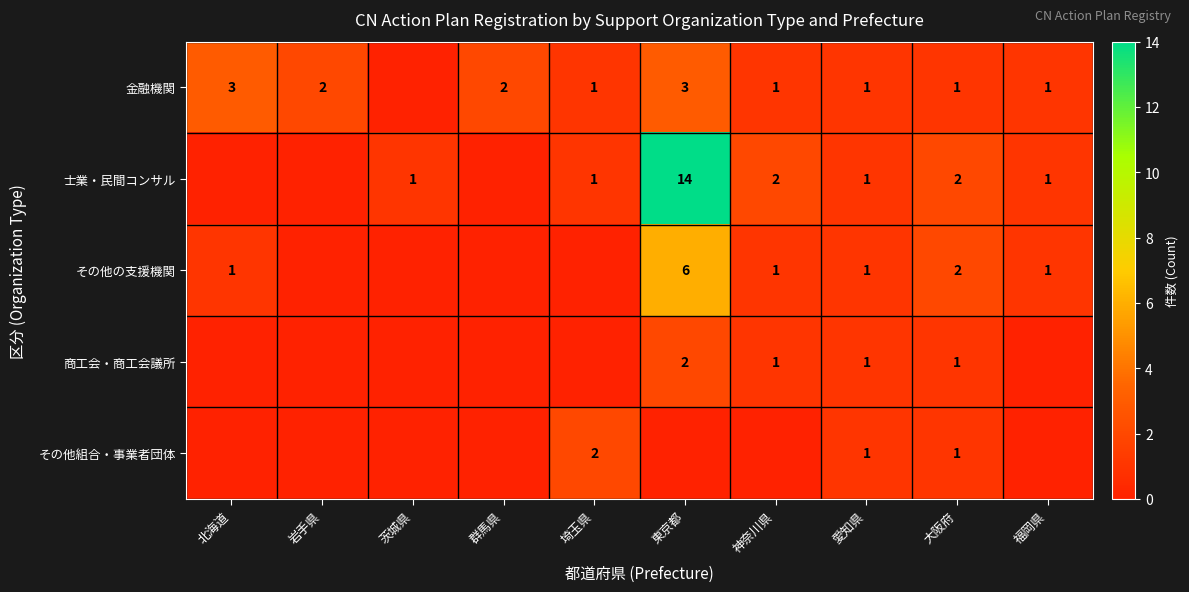

The value of 金融機関 at 北海道 is 3. True or false?

True